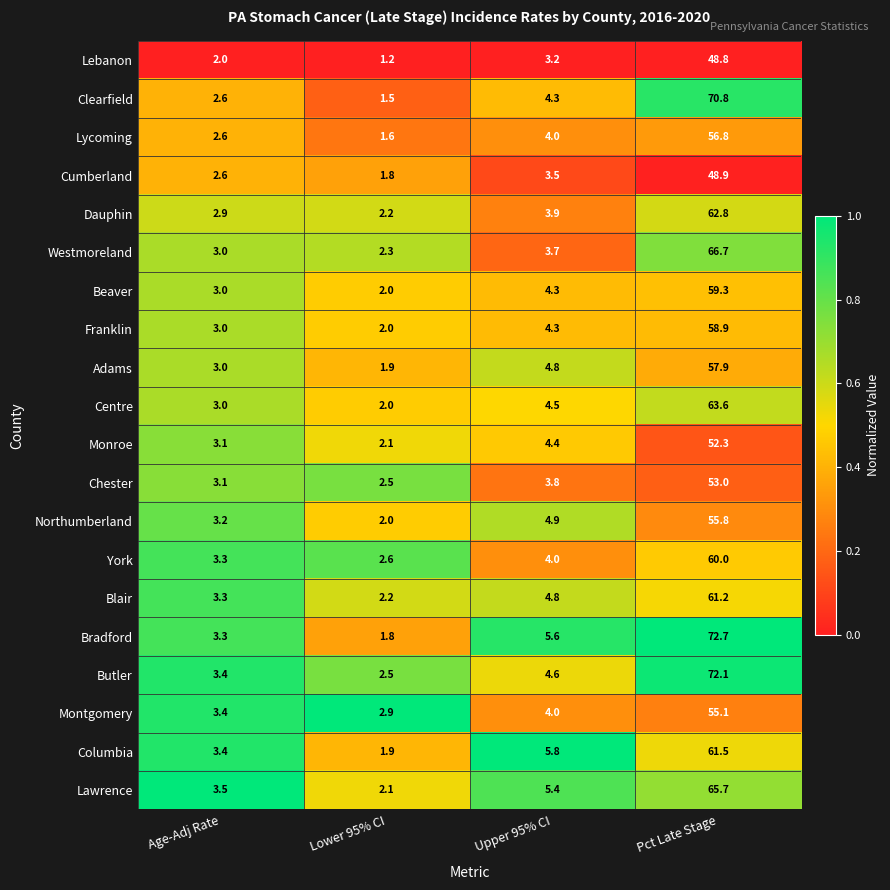

What is the lowest value of the Dauphin series?

2.2